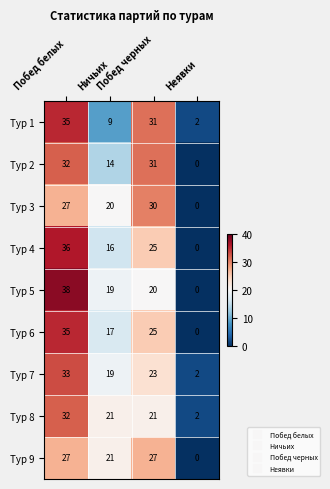

At how many categories does at least one series exceed 8?

3